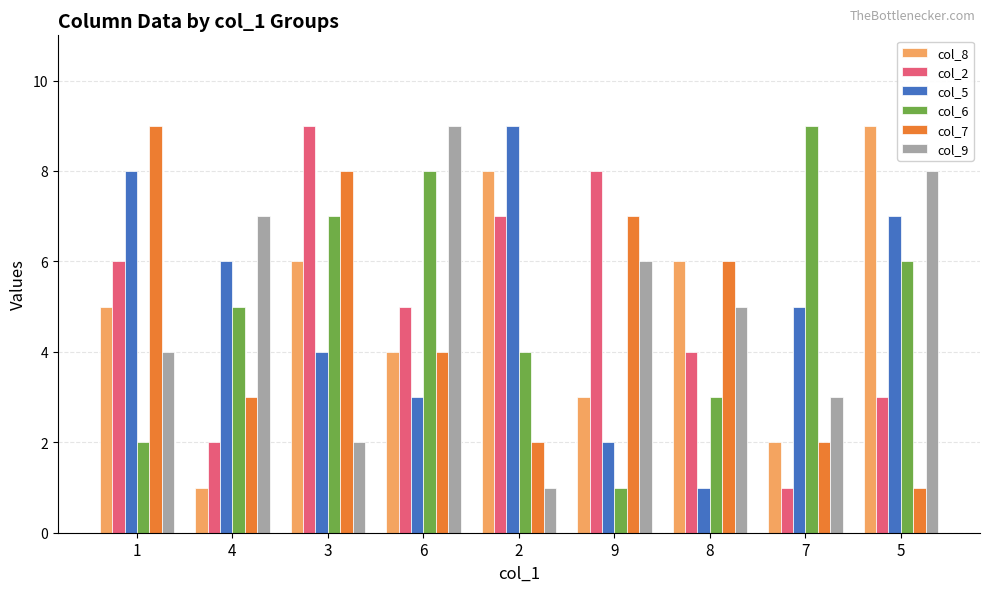

What value does the col_2 series have at 9?

8